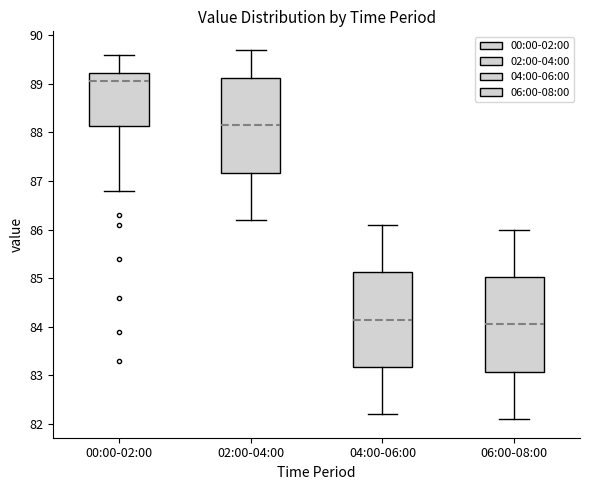

Where does the upper whisker of the box for 06:00-08:00 end on the y-axis? The values are not printed on the chart, so give them approximately, as read against the axis.

86.0